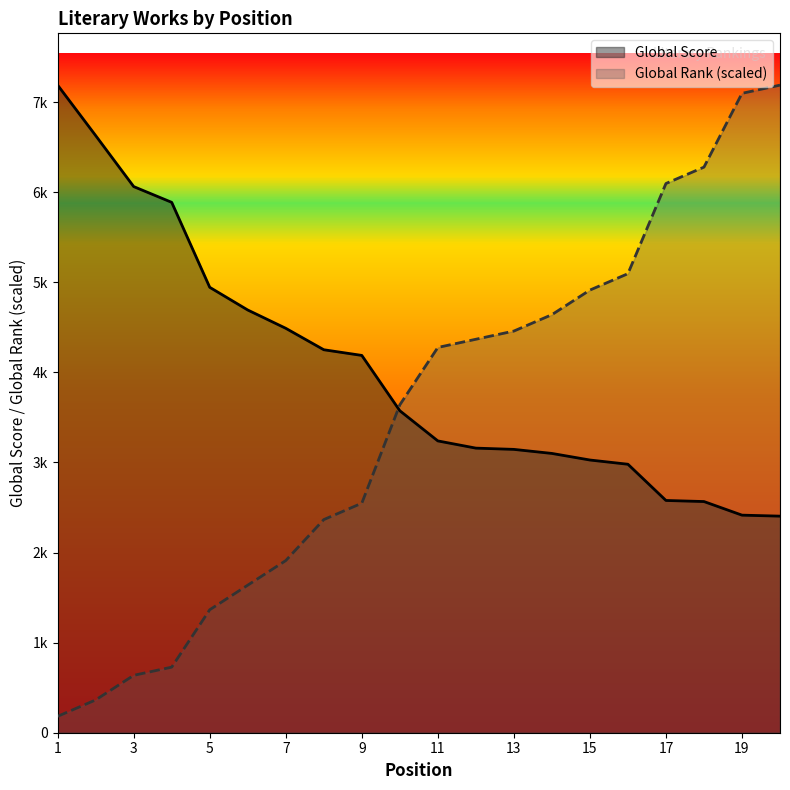

What is the value of the Global Rank point at the 12th from the left?

4367.4